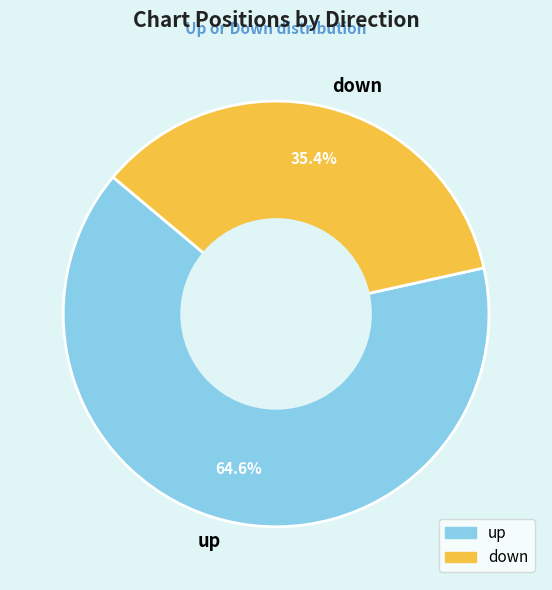

Approximately how many times larger is the value at up compared to down?

1.8